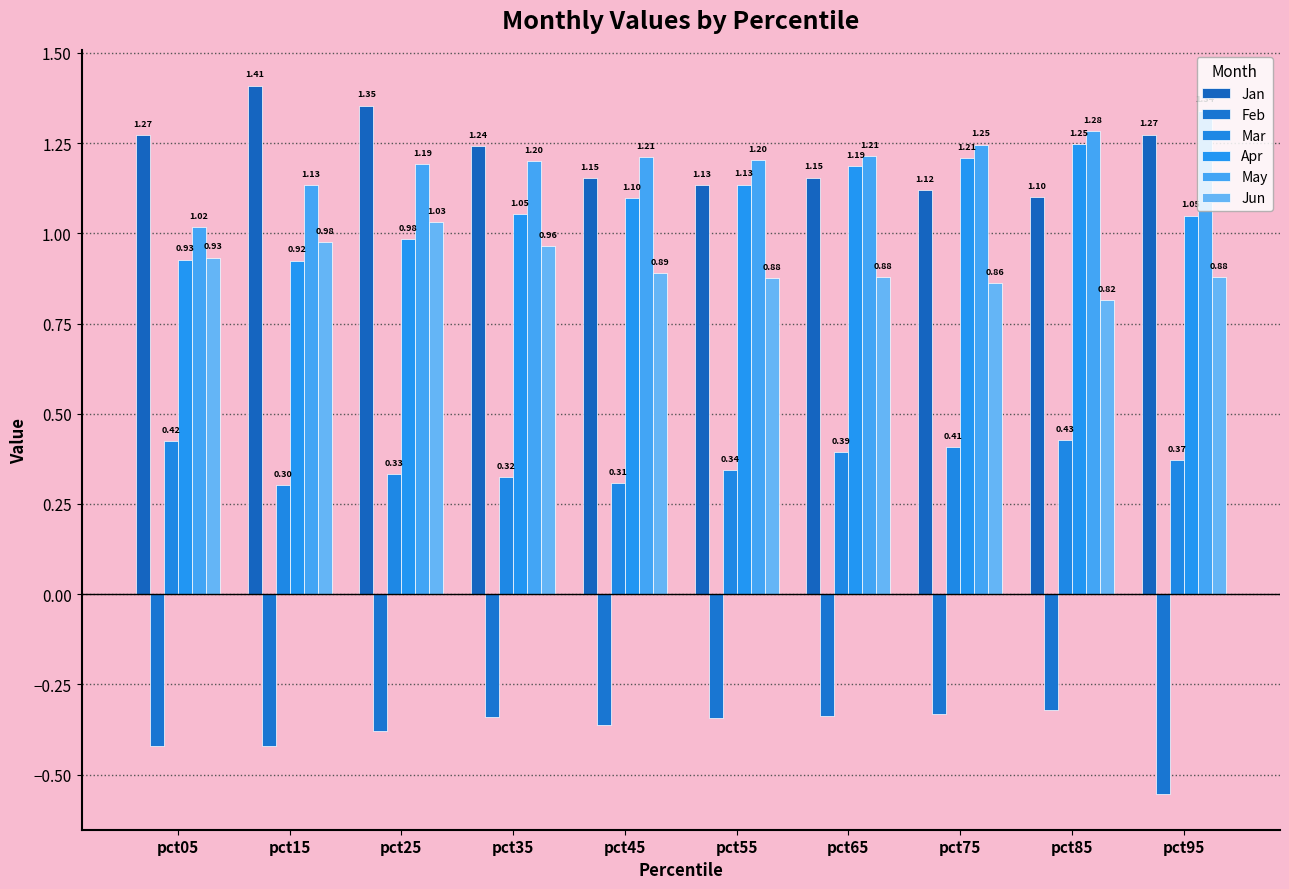

At which category is the sum across all series the highest?

pct85